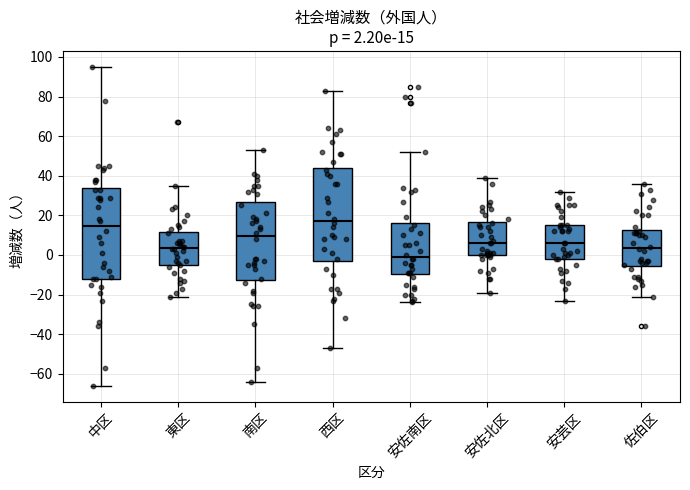

Which box's median line is the highest?

西区